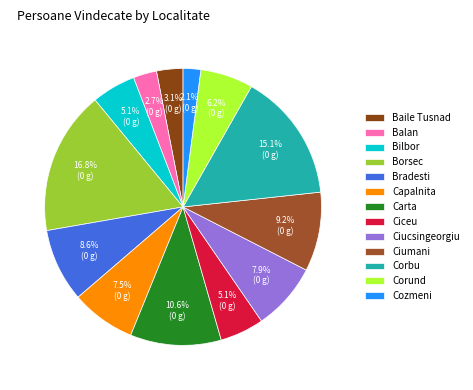

Between Cozmeni and Borsec, which is larger?

Borsec